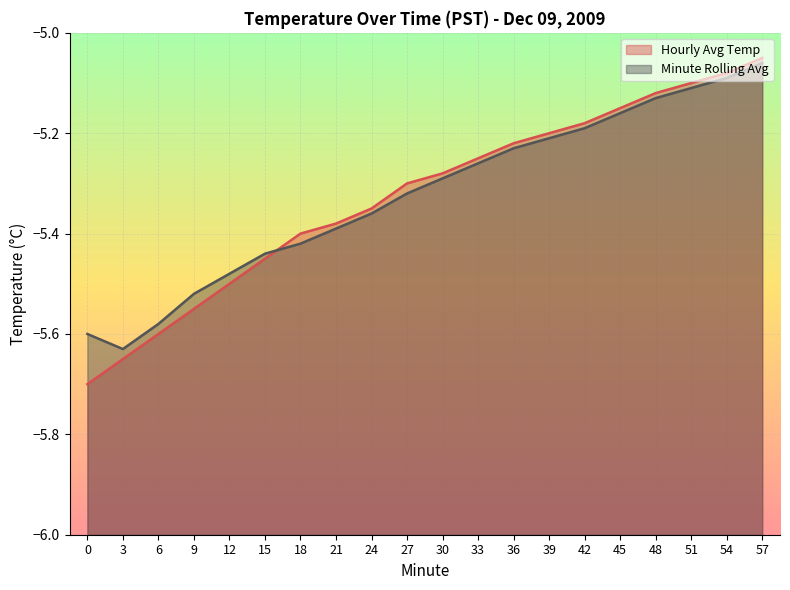

True or false: Minute Rolling Avg has a value of -5.6 at 6.

True